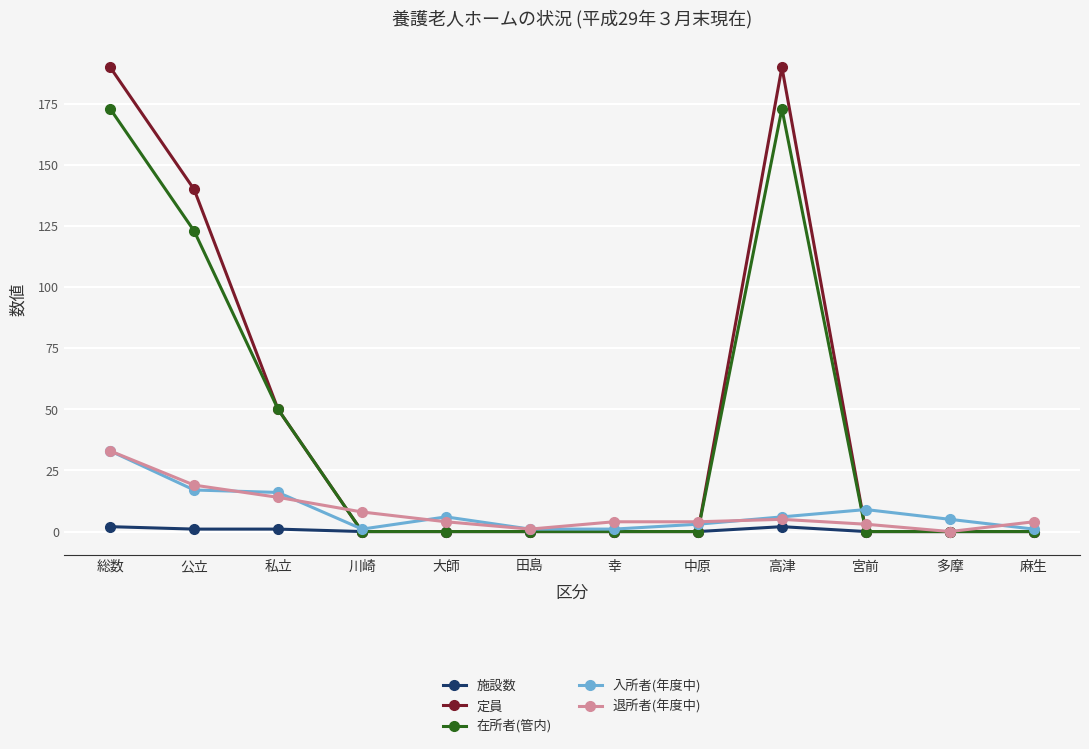

Reading left to right, extract all data points from this chart.

施設数: 2	1	1	0	0	0	0	0	2	0	0	0
定員: 190	140	50	0	0	0	0	0	190	0	0	0
在所者(管内): 173	123	50	0	0	0	0	0	173	0	0	0
入所者(年度中): 33	17	16	1	6	1	1	3	6	9	5	1
退所者(年度中): 33	19	14	8	4	1	4	4	5	3	0	4